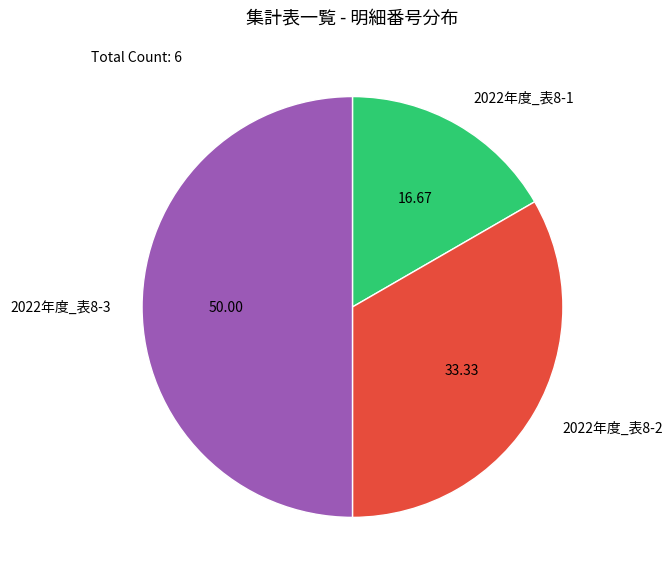

Which category has the biggest portion of the pie?

2022年度_表8-3